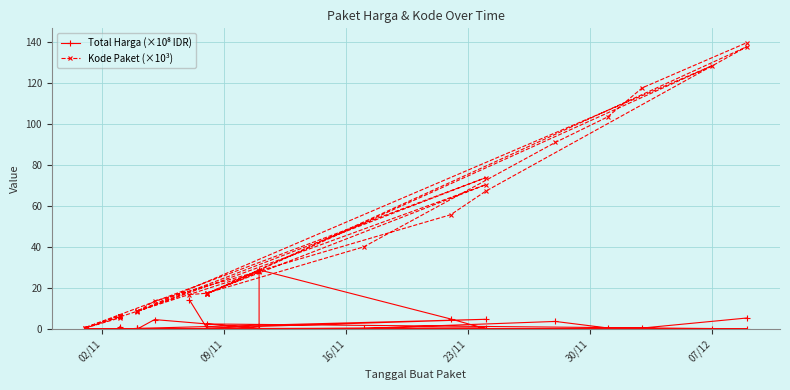

Reading left to right, what are all the values shown in this chart?

Total Harga (×10⁸ IDR): 14.3	0.5	4.8	0.3	0.3	0.0	4.6	0.4	28.9	4.9	0.2	0.2	0.1	0.2	0.1	0.0	0.0	1.0	0.0	0.0	0.0	0.0	0.1	0.1	0.1	0.4	0.2	0.3	2.5	0.0	0.3	3.7	0.6	0.5	5.4
Kode Paket (×10³): 16.8	17.5	70.5	8.5	8.6	8.7	13.7	28.3	28.4	55.8	67.3	137.9	17.3	17.3	27.9	0.5	5.4	6.0	6.2	6.2	6.3	6.3	6.4	6.5	0.7	73.9	8.6	128.5	17.2	17.6	40.1	91.1	103.5	117.8	139.8